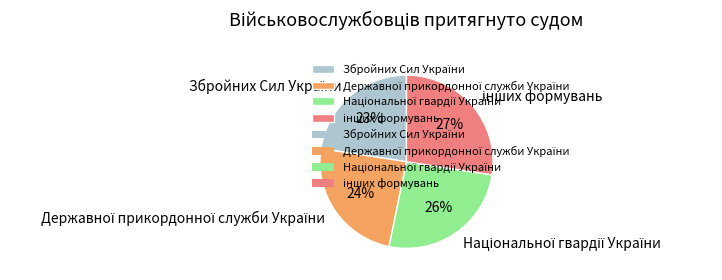

Is there a majority slice in this chart?

No